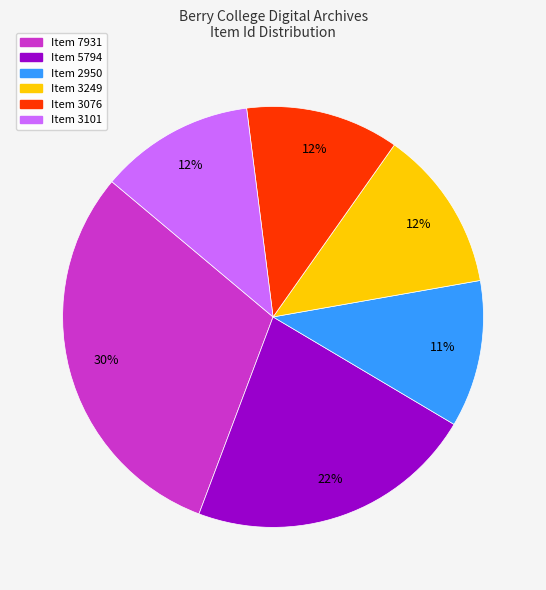

Which category has the biggest portion of the pie?

Item 7931